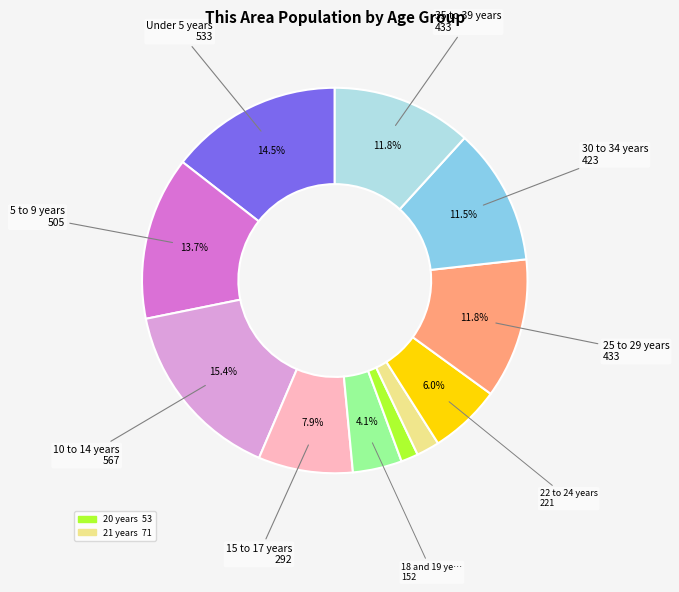

Is there a majority slice in this chart?

No